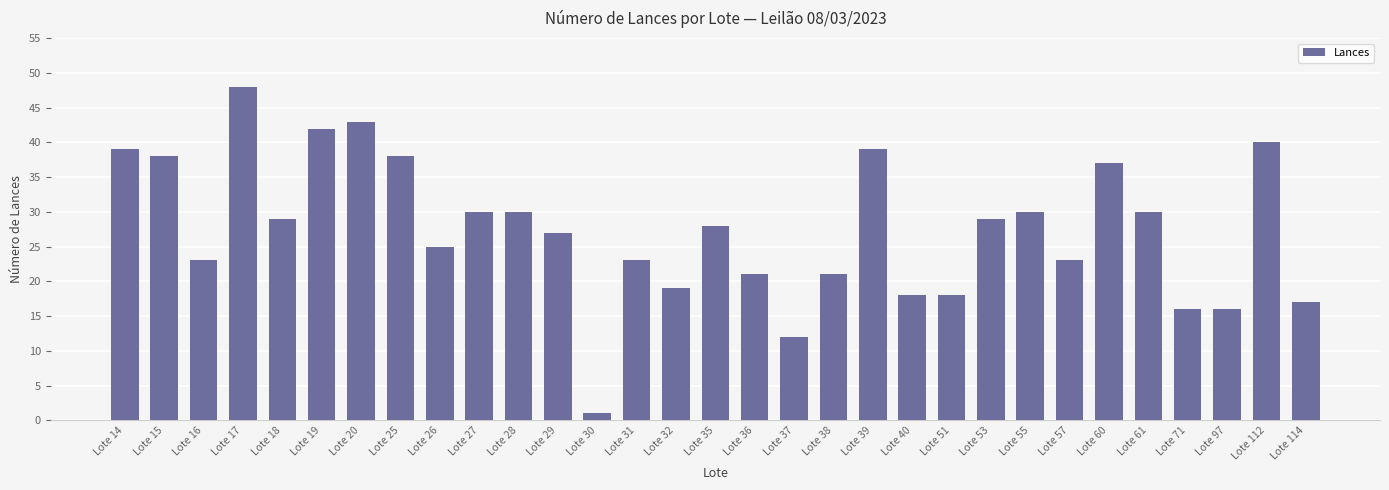

Read the value at Lote 60.

37